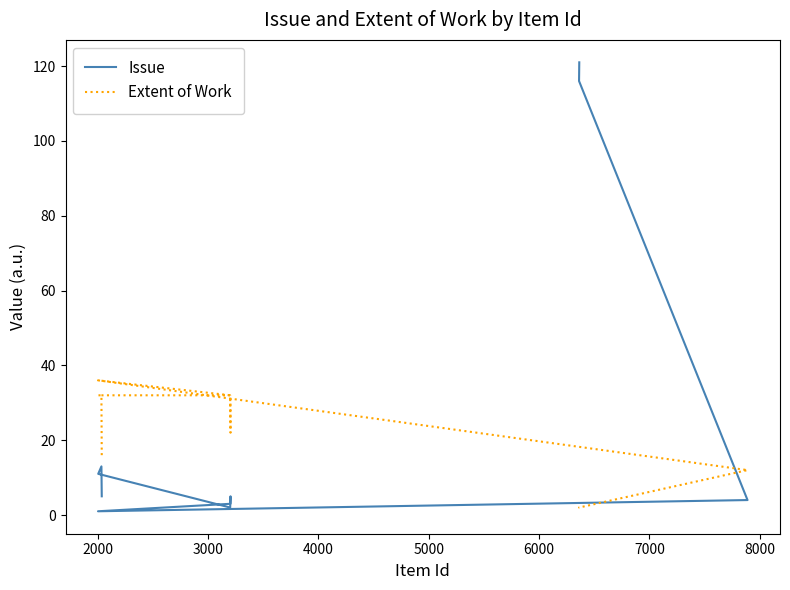

Which series has the widest spread of values?

Issue